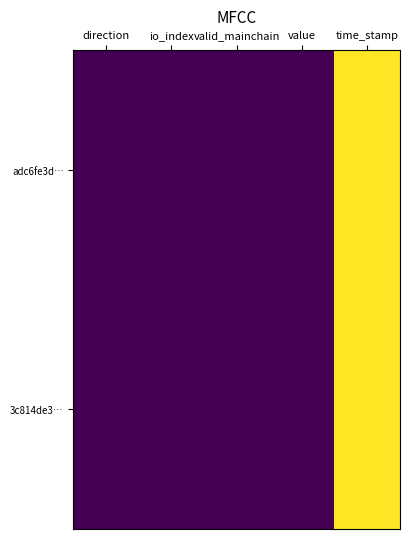

Reading left to right, what are all the values shown in this chart?

adc6fe3d…: direction=-1.0	io_index=17.0	valid_mainchain=1.0	value=0.7	time_stamp=1582630804.0
3c814de3…: direction=1.0	io_index=2.0	valid_mainchain=1.0	value=0.7	time_stamp=1582629301.0